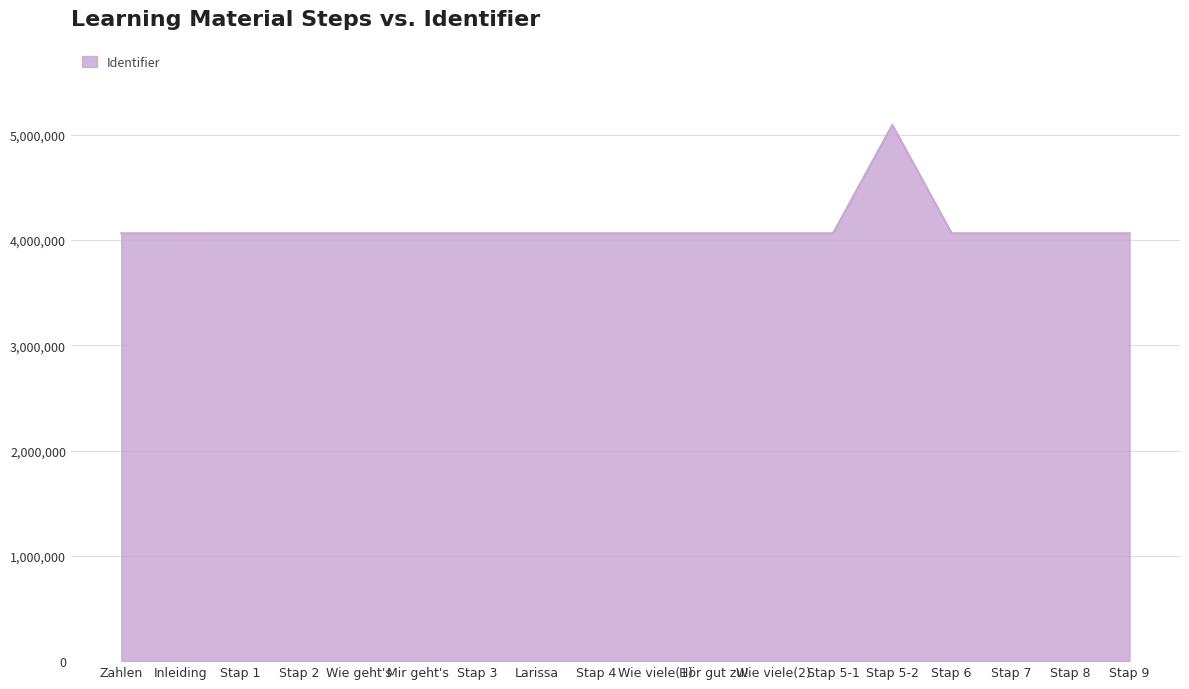

What is the difference between the maximum and minimum values?

1028990